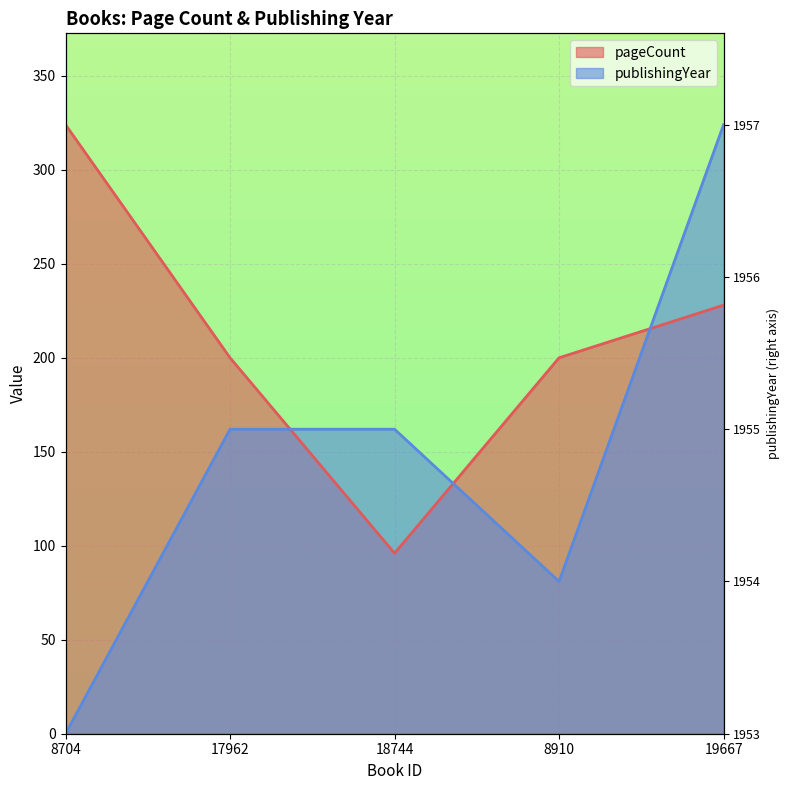

True or false: publishingYear and pageCount intersect in this chart.

True